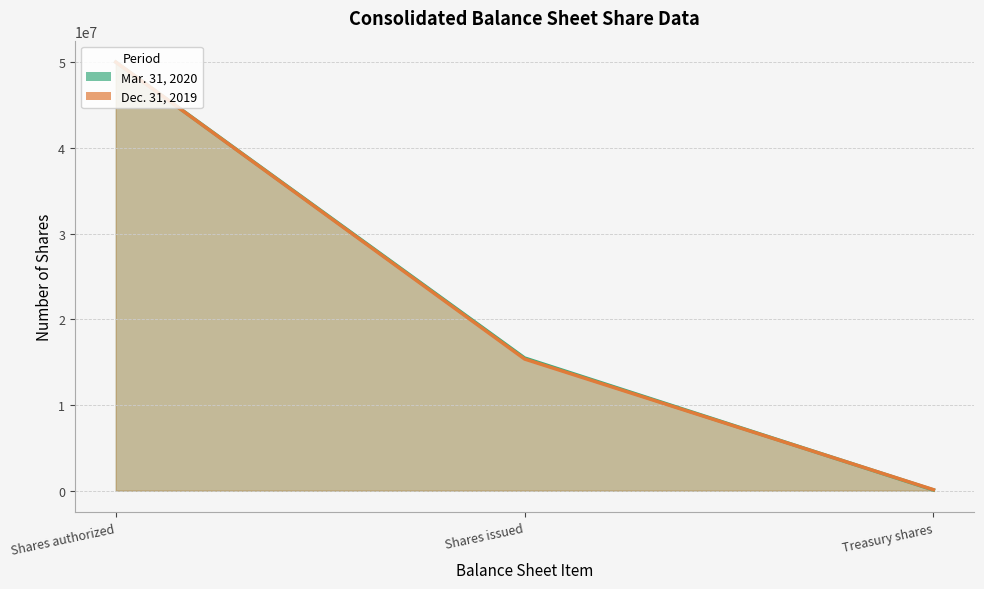

Which series has the largest total across all categories?

Mar. 31, 2020 (line)